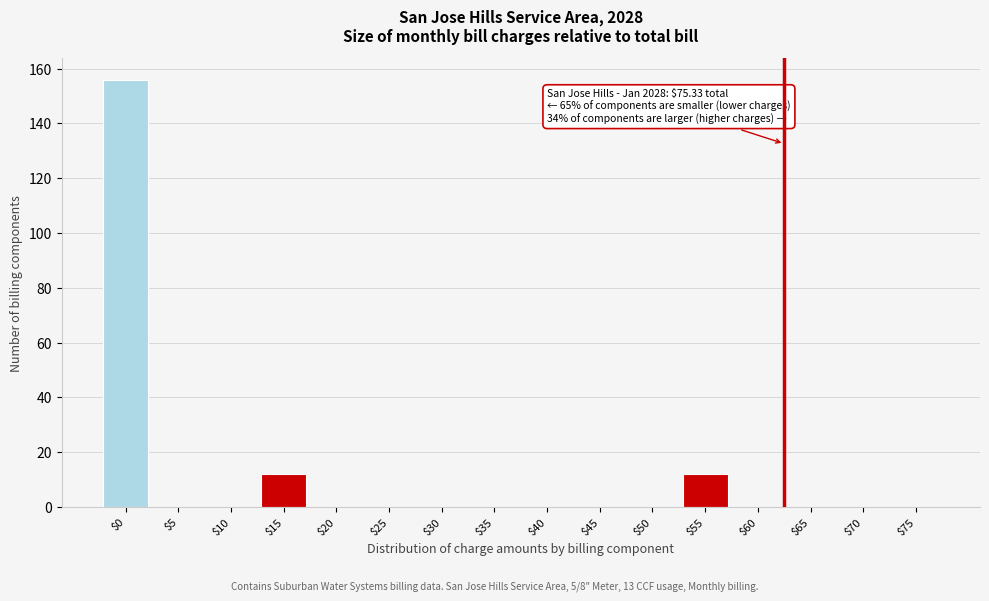

What is the maximum value shown in the chart?

156